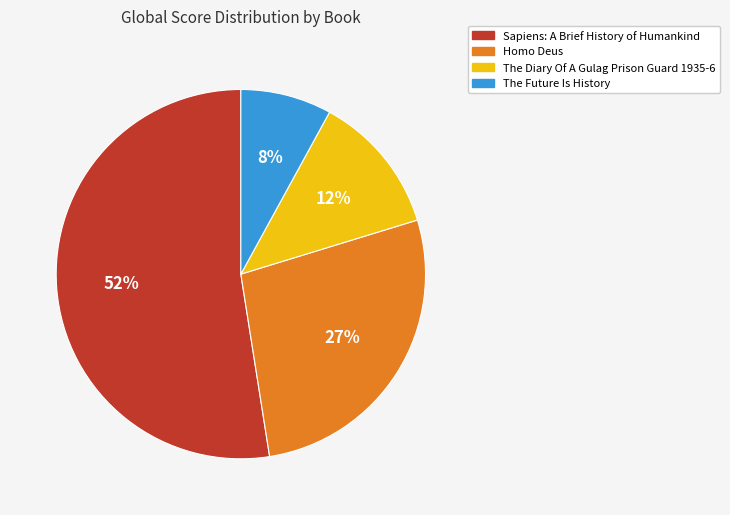

Is the sum of Sapiens: A Brief History of Humankind and Homo Deus greater than half?

Yes